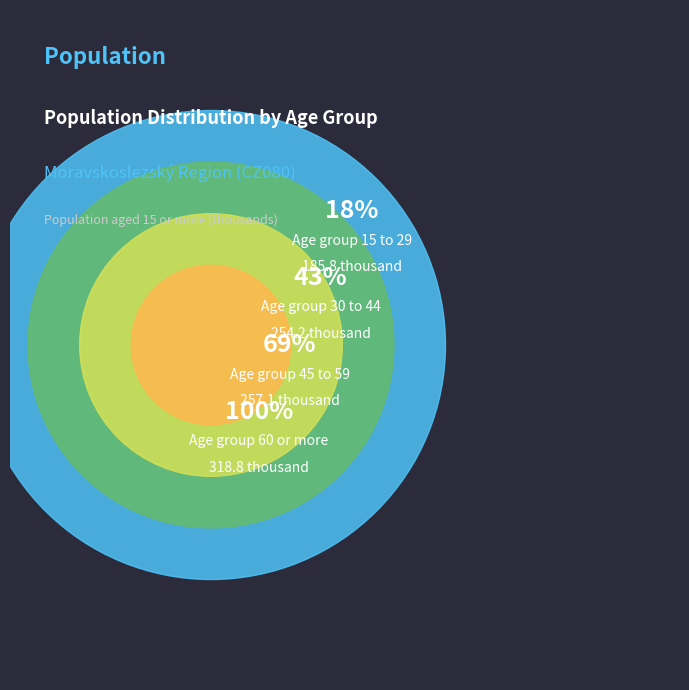

What portion of the pie excludes 60 or more?

68.6%